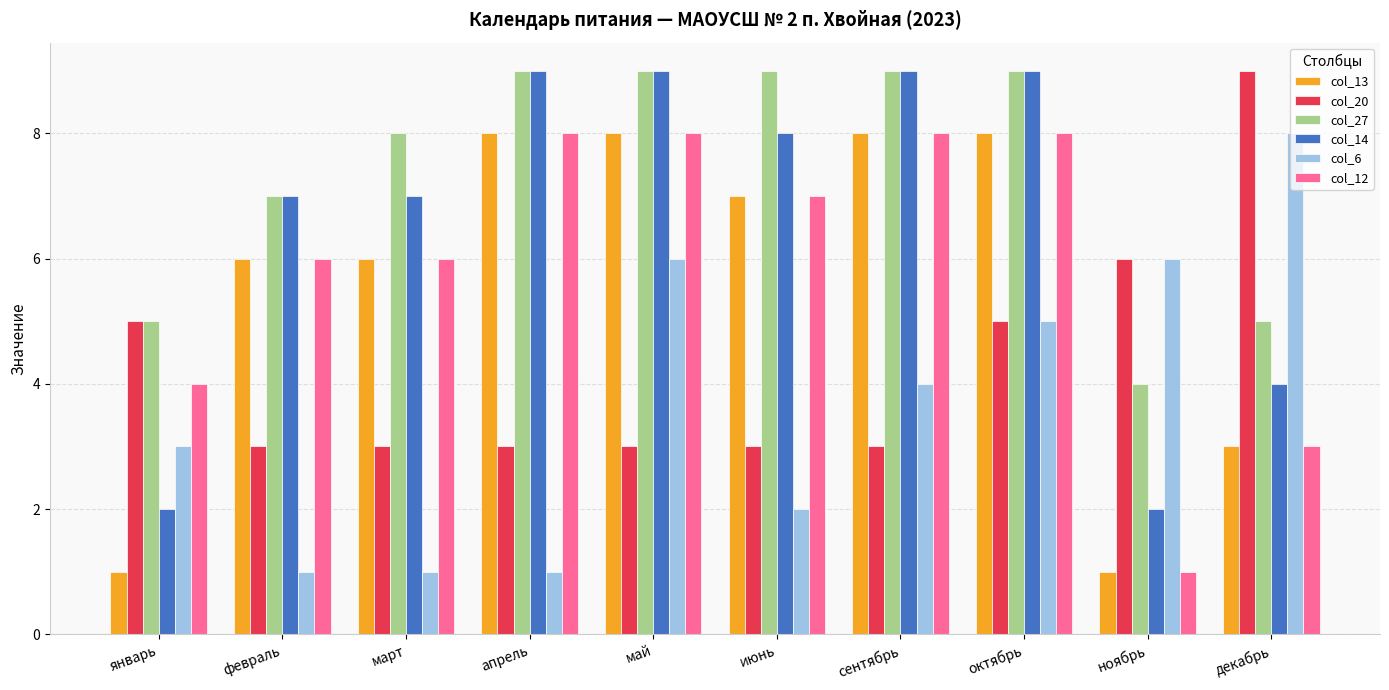

The col_12 series shows 3 at декабрь. True or false?

True